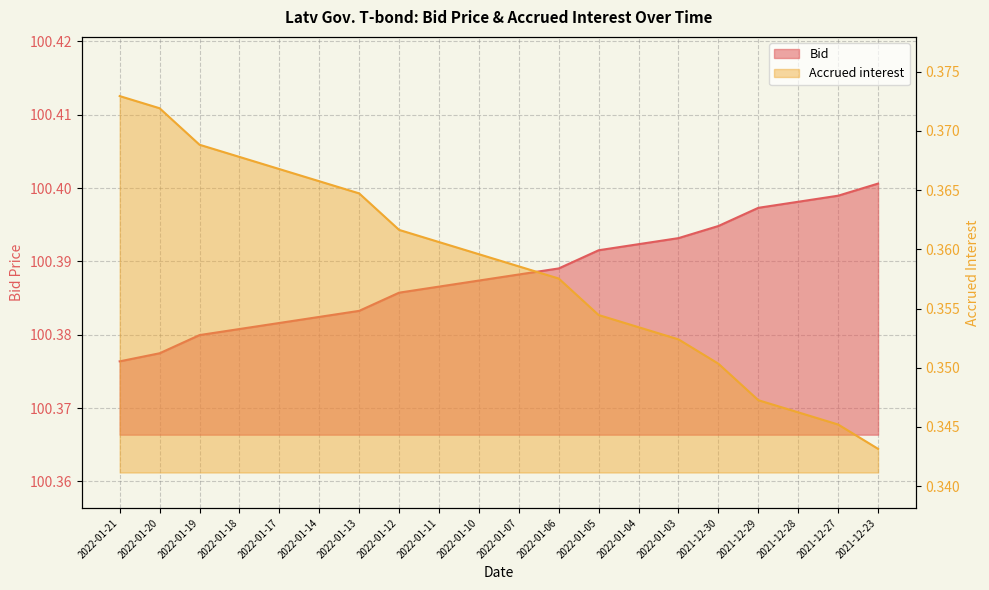

What is the value of the Accrued interest point at the 16th from the left?

0.4